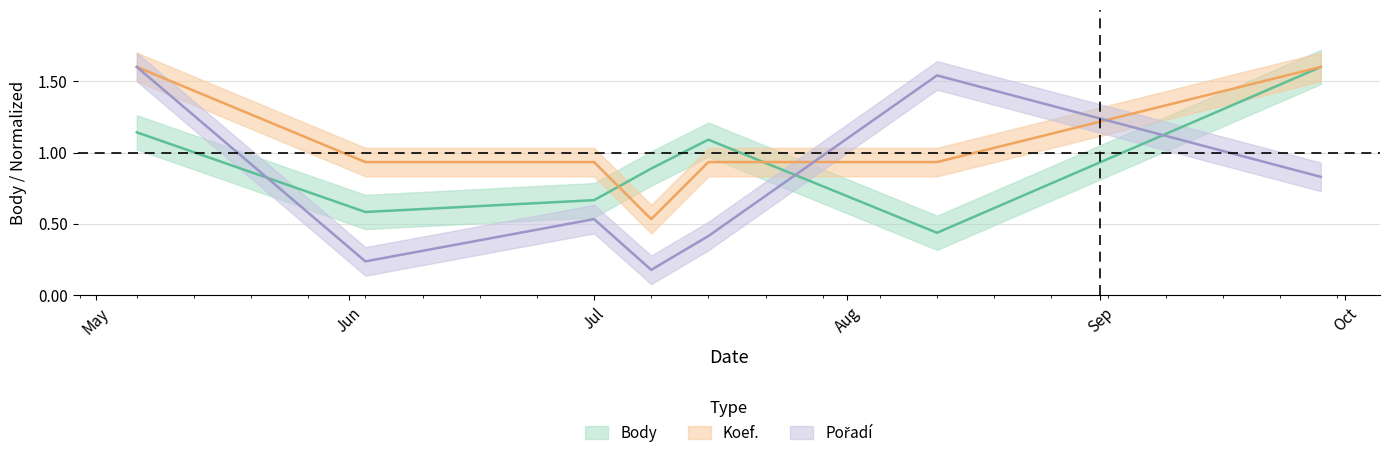

What is the difference between the Pořadí values at 2017-05-06 and 2017-07-15?

1.2